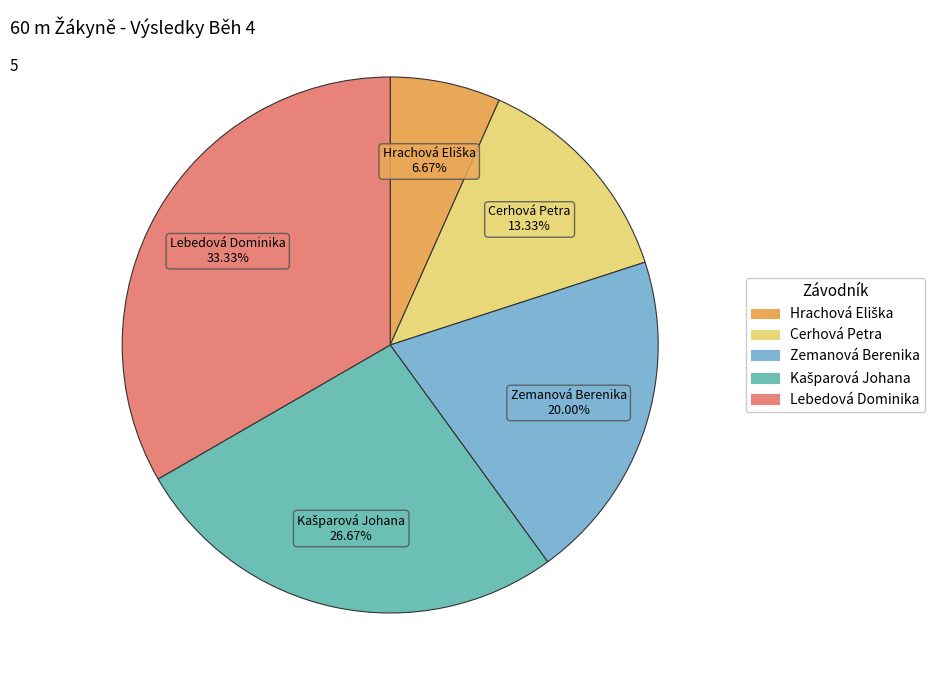

Is there a majority slice in this chart?

No